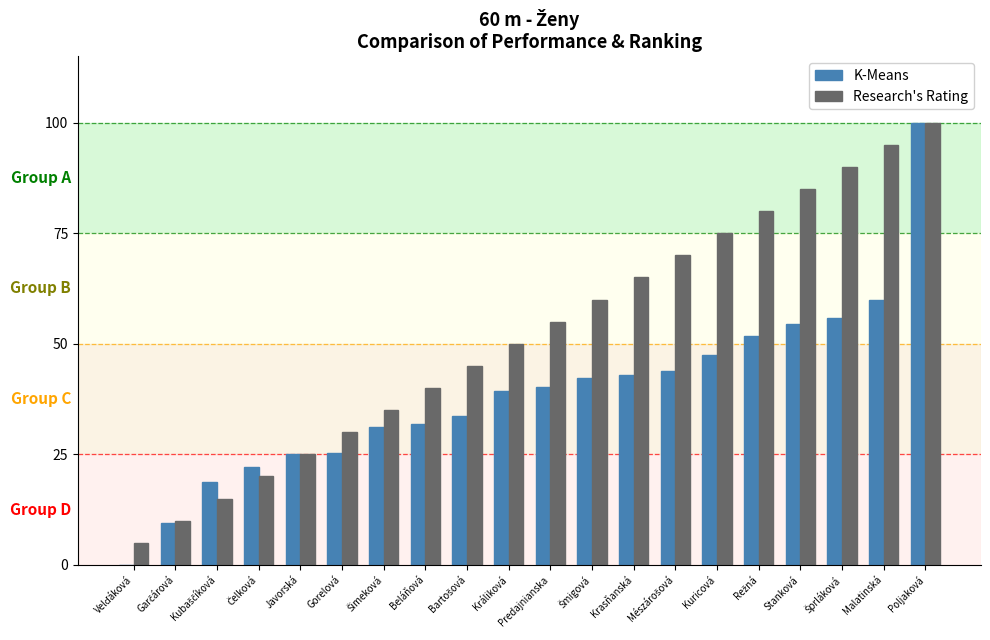

At which category is the sum across all series the highest?

Poljaková